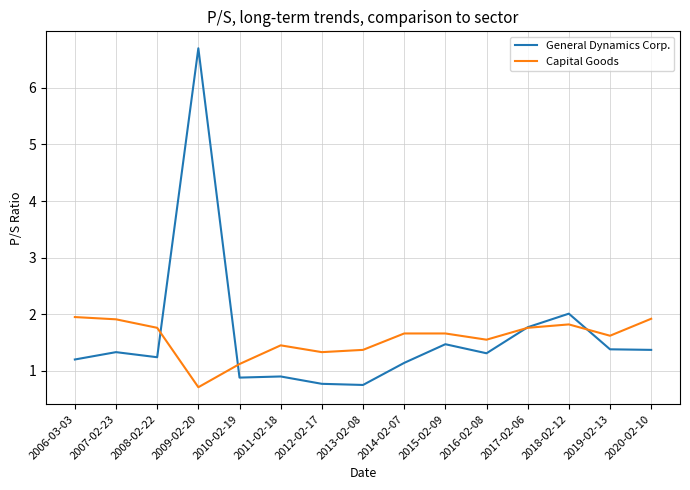

Between 2011-02-18 and 2015-02-09, which series saw the biggest shift?

General Dynamics Corp.